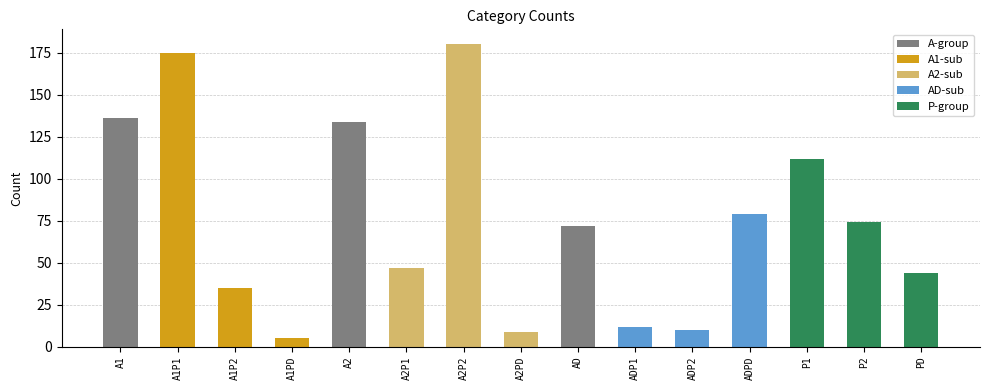

What is the label of the 6th bar from the left?

A2P1